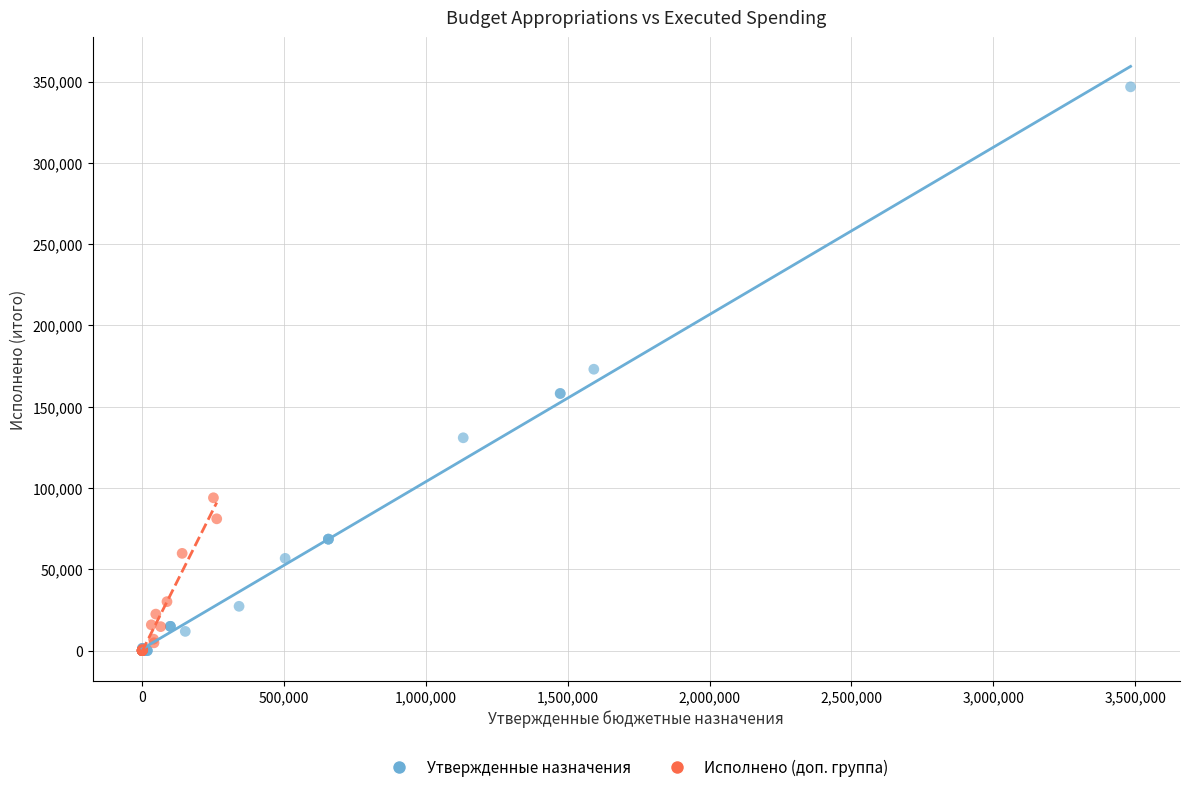

Which series has the largest Y range (max minus min)?

Утвержденные назначения